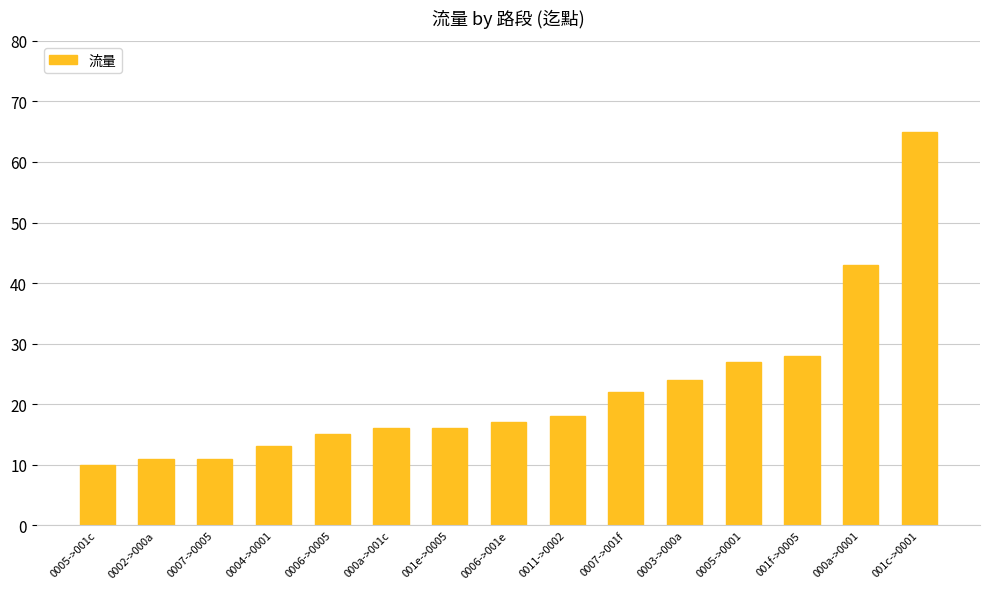

What is the value of the 7th bar from the left?

16